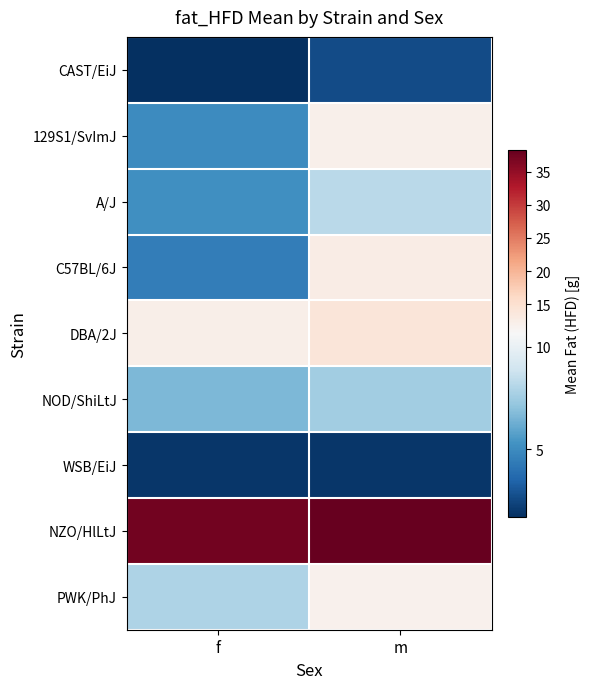

Reading left to right, what are all the values shown in this chart?

CAST/EiJ: f=1.7	m=2.6
129S1/SvImJ: f=5.0	m=12.0
A/J: f=5.2	m=8.2
C57BL/6J: f=4.5	m=12.7
DBA/2J: f=12.2	m=14.0
NOD/ShiLtJ: f=6.6	m=7.6
WSB/EiJ: f=1.9	m=1.9
NZO/HlLtJ: f=37.3	m=38.3
PWK/PhJ: f=7.9	m=11.9